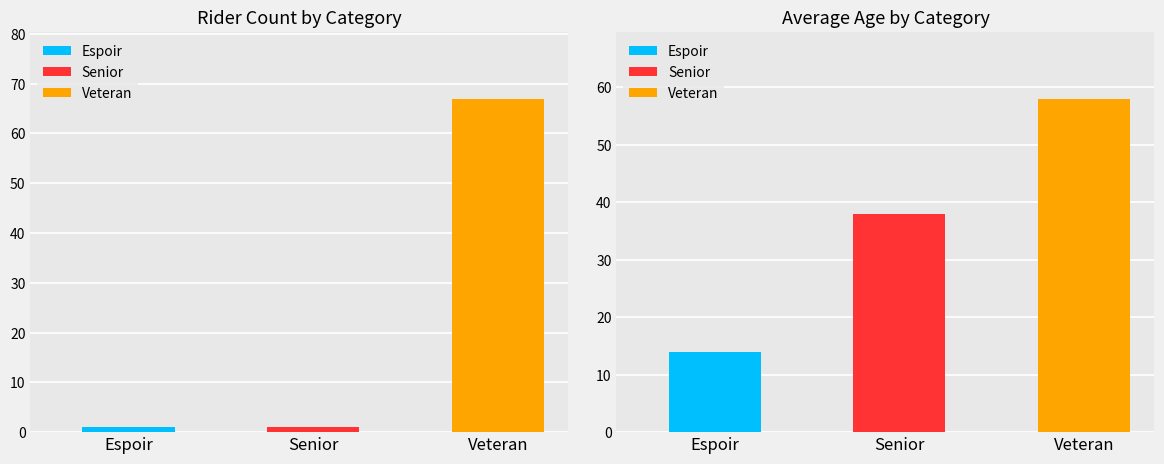

True or false: Avg Age has a value of 14 at Espoir.

True